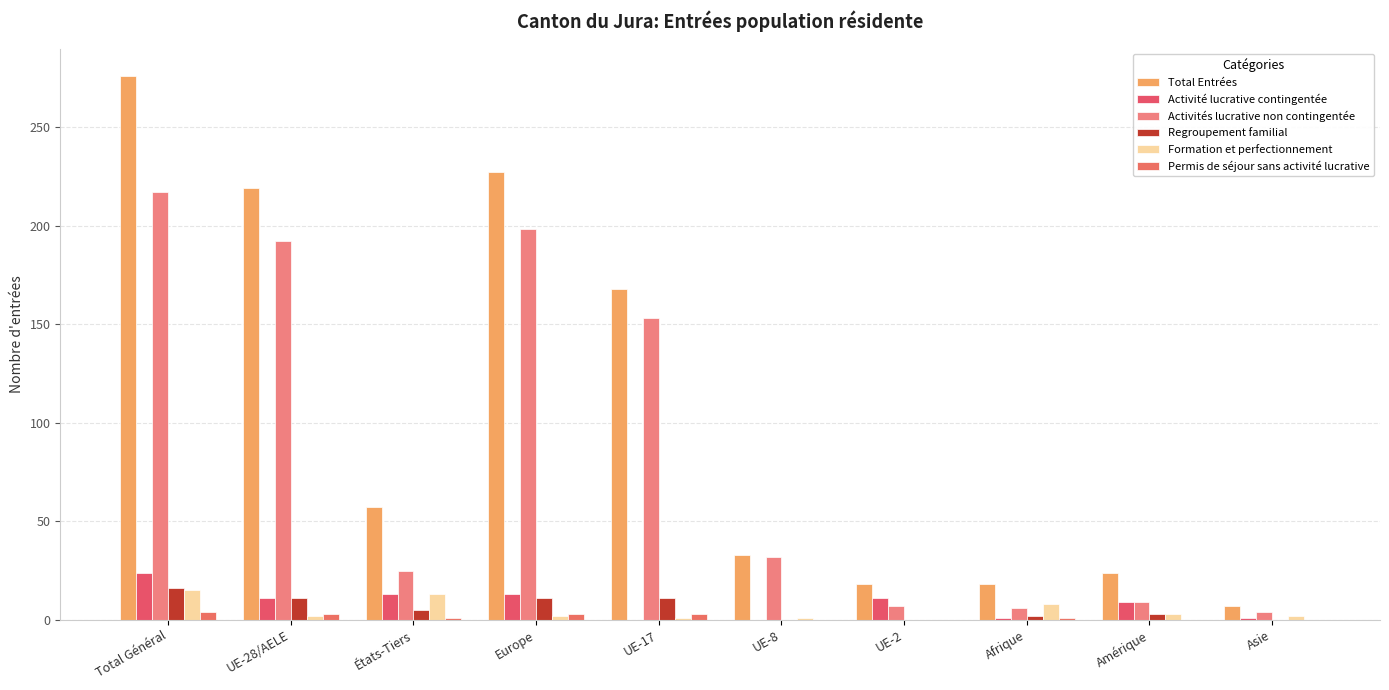

At which label is Permis de séjour sans activité lucrative closest to 2?

UE-28/AELE